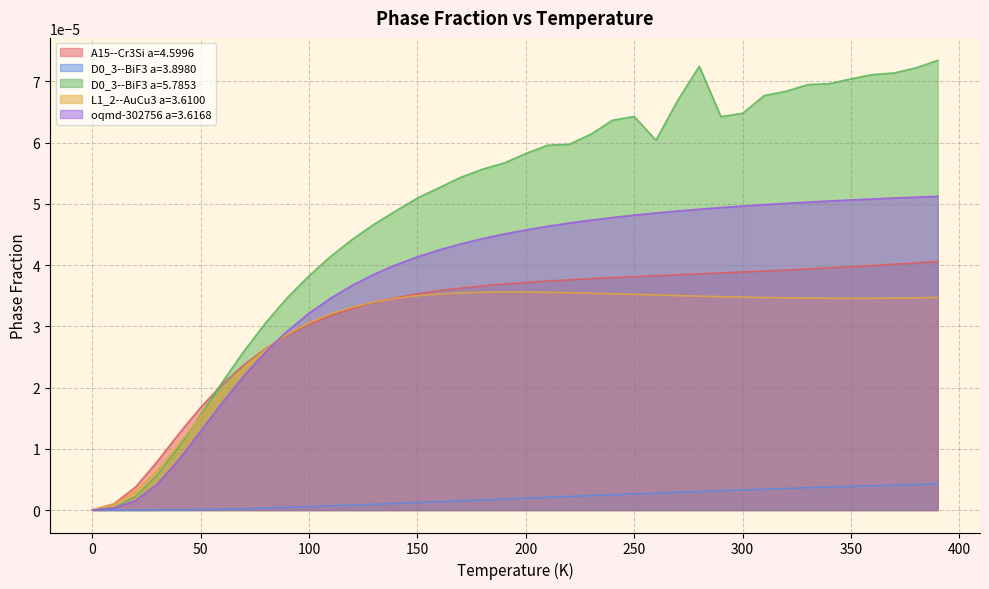

How many positive values does the D0_3--BiF3 a=5.7853 series have?

39